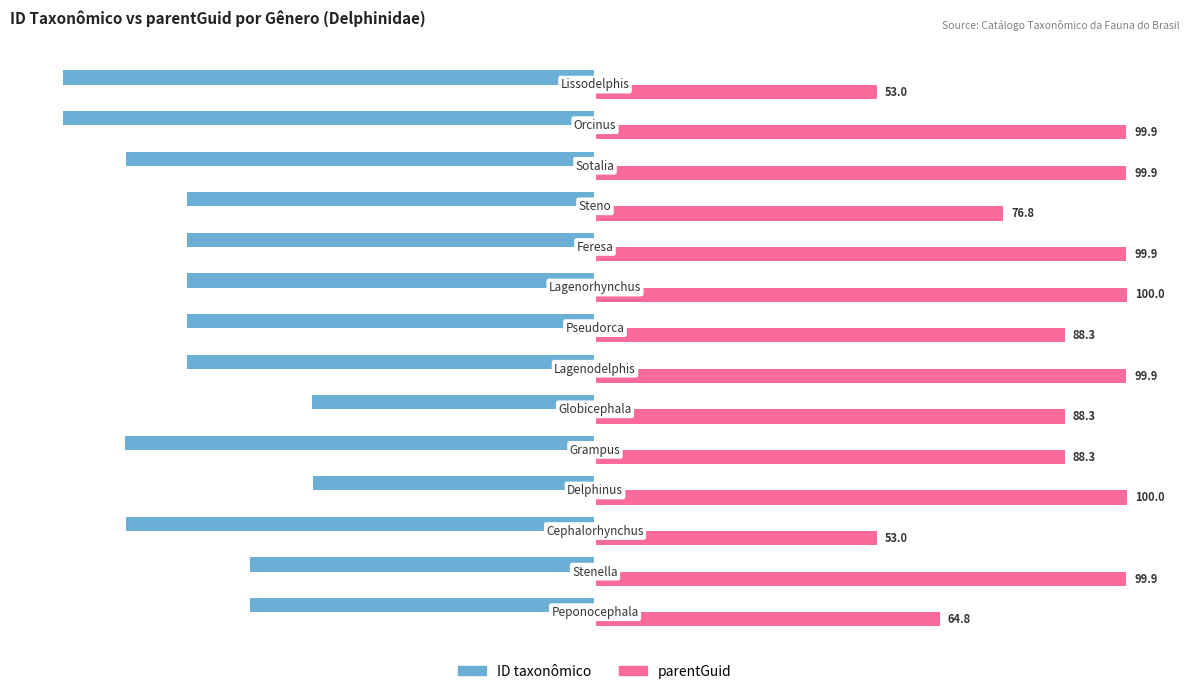

List the series in order of their overall mean, lowest first.

ID taxonômico, parentGuid